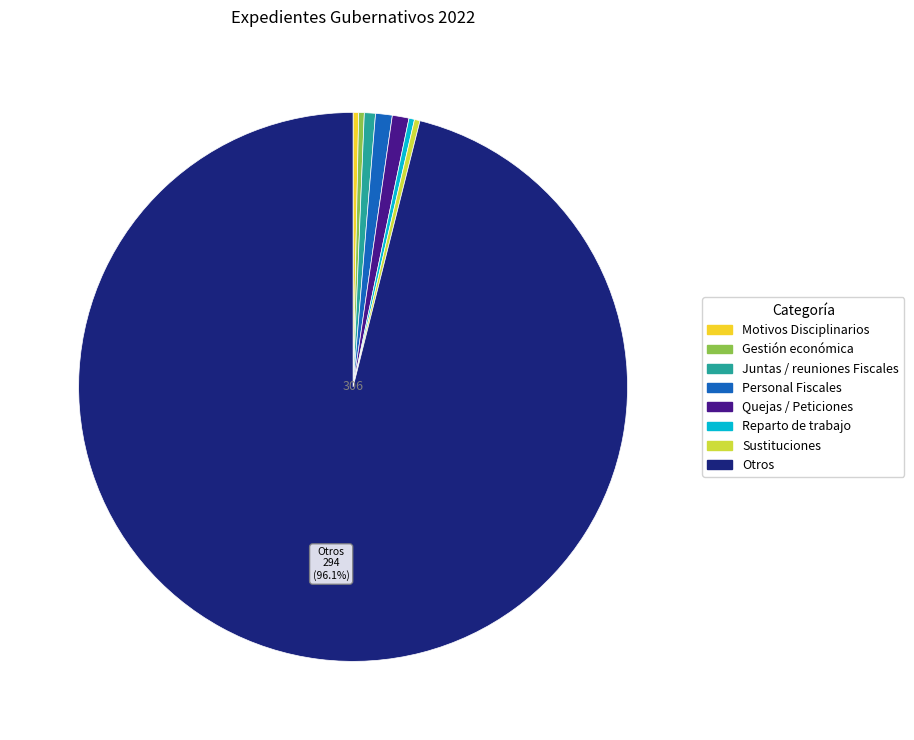

To the nearest percent, what percentage of the pie is Personal Fiscales?

1%